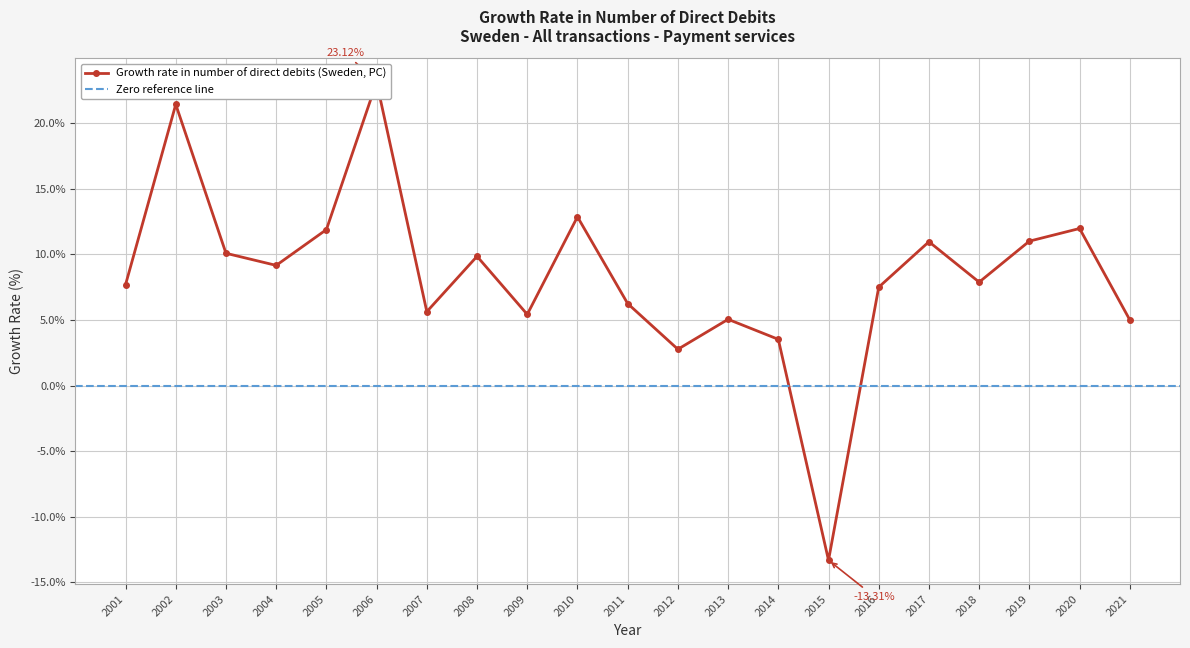

What is the difference between the maximum and minimum values?

36.4